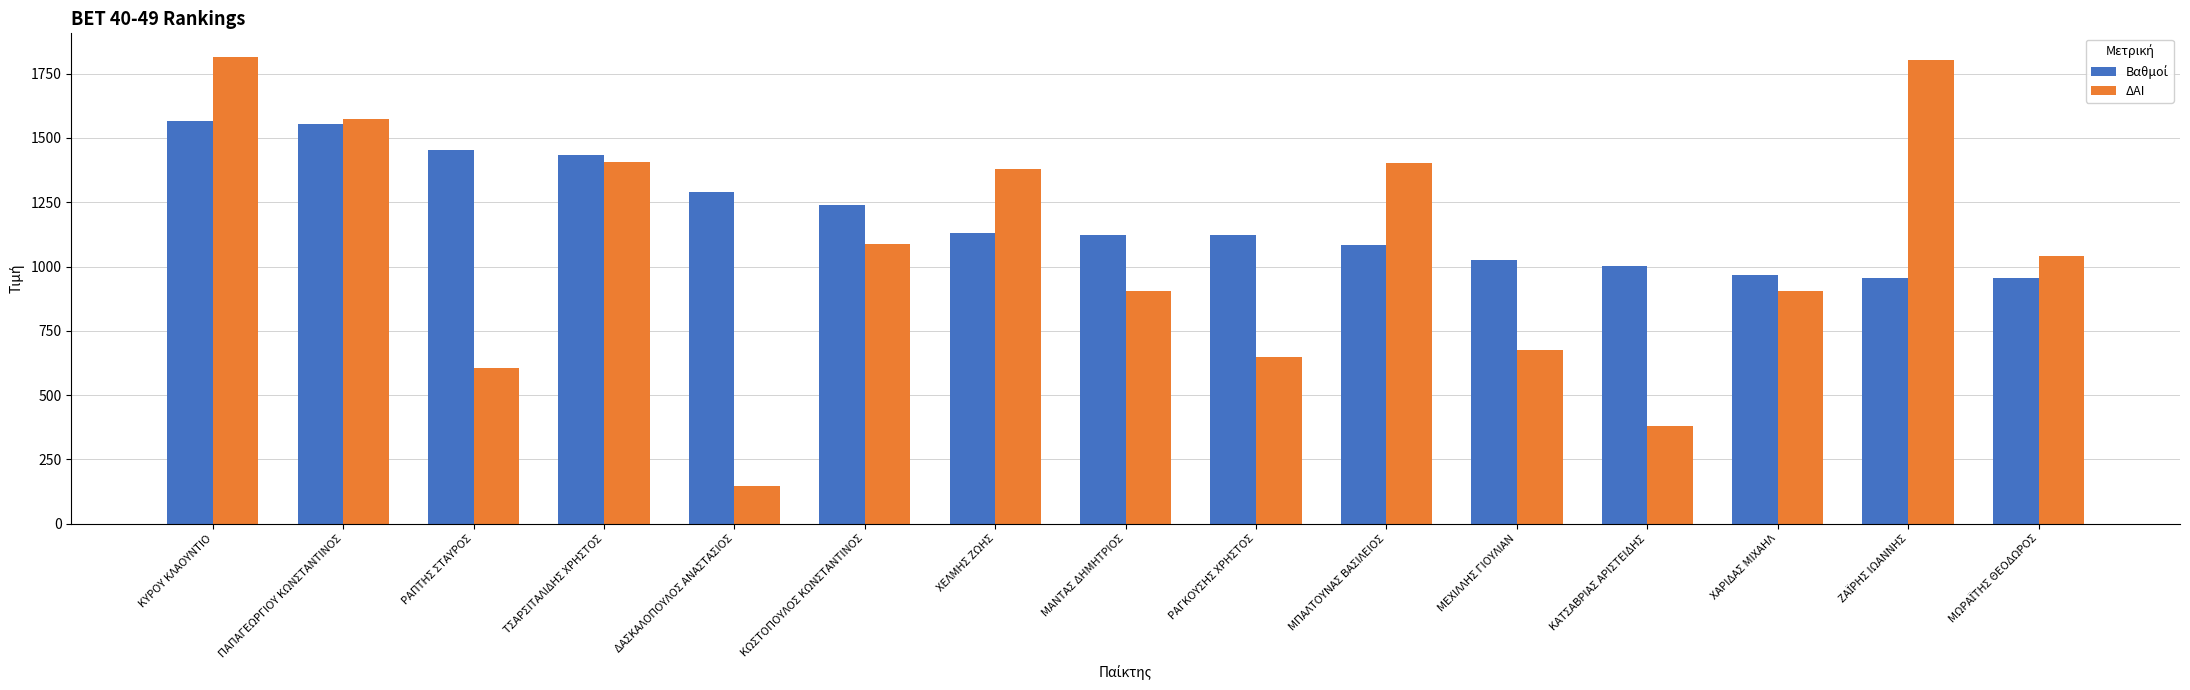

Are the bars horizontal?

No